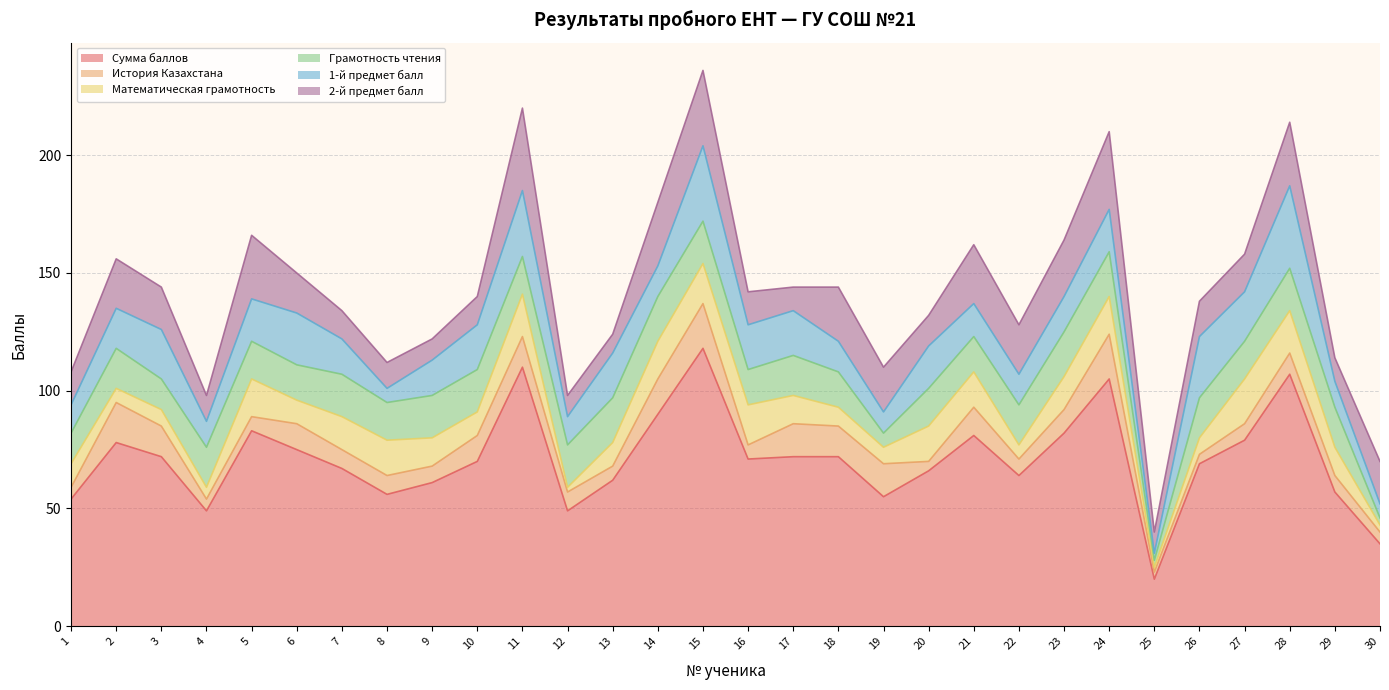

What is the total value across all series at 17?

144